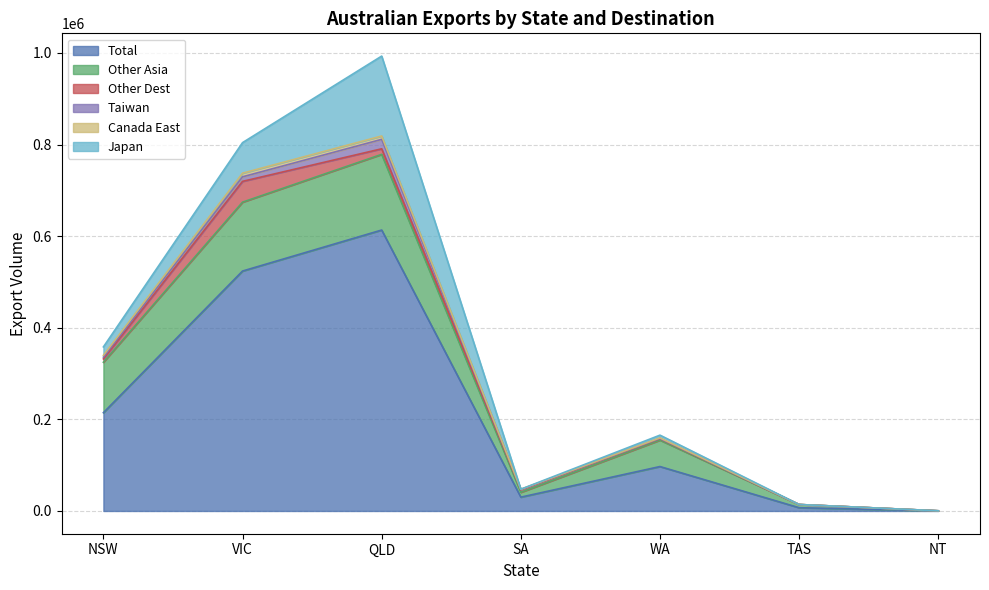

What is the average value of the Japan series?

37965